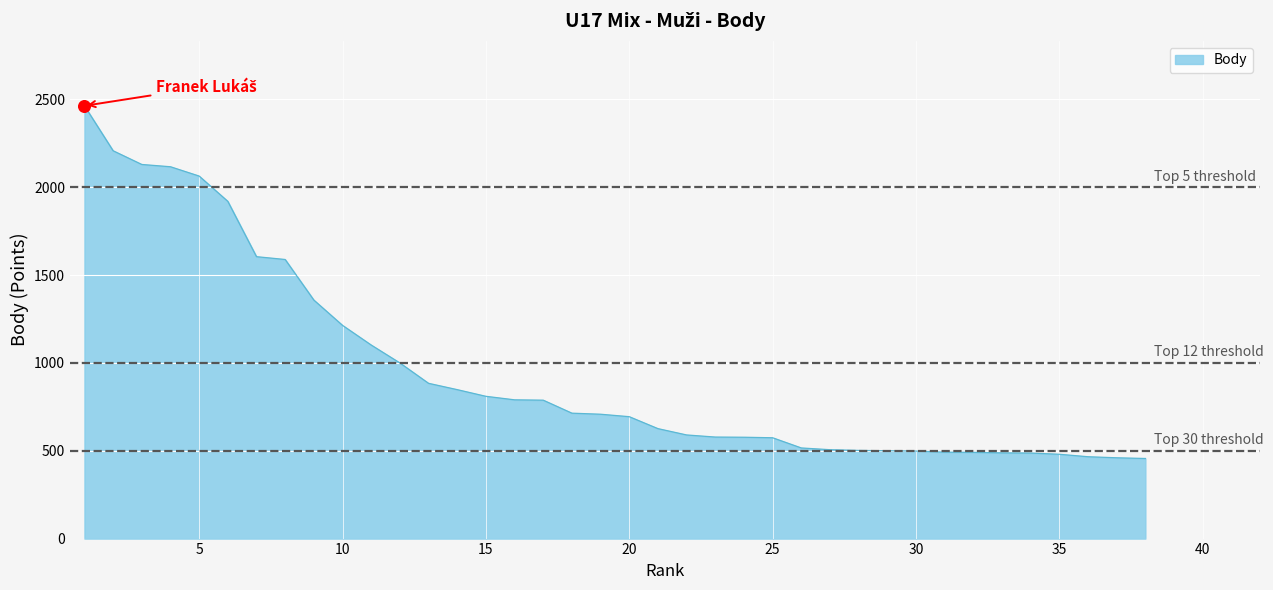

What is the maximum value shown in the chart?

2464